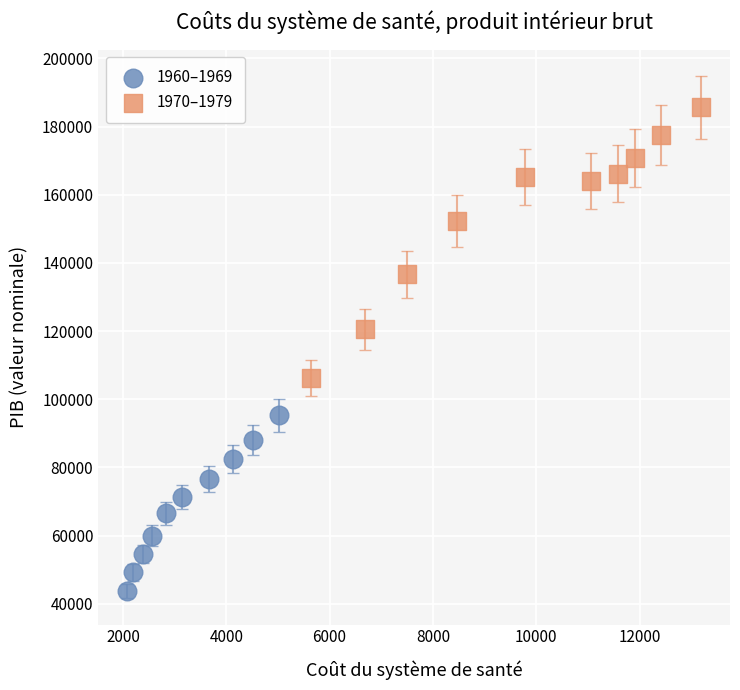

Which series reaches the maximum Y coordinate?

1970–1979